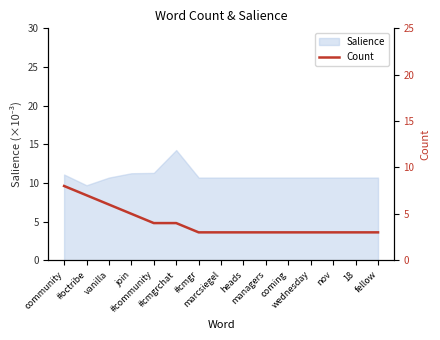

Does the chart display data point markers on the line(s)?

No